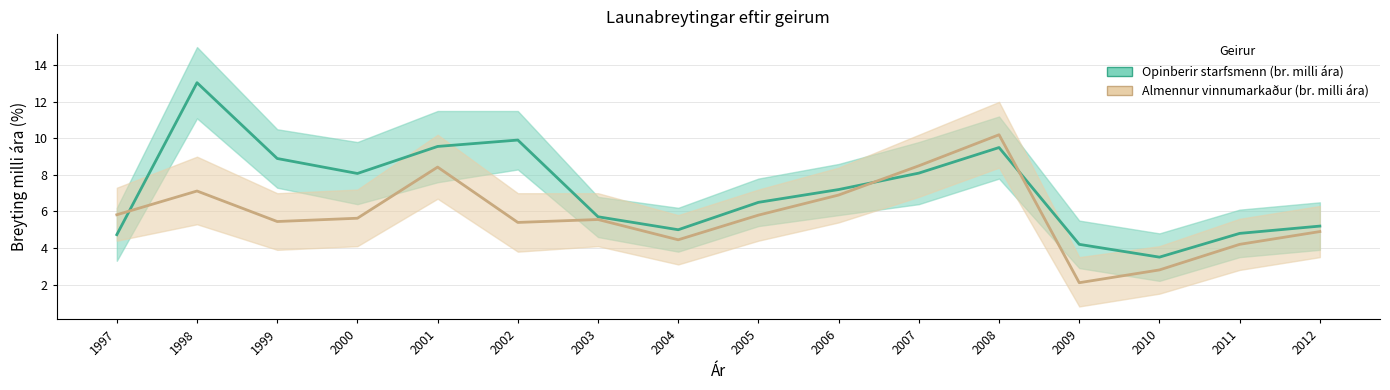

What value does the Almennur vinnumarkaður (br. milli ára) series have at 1997?

5.8